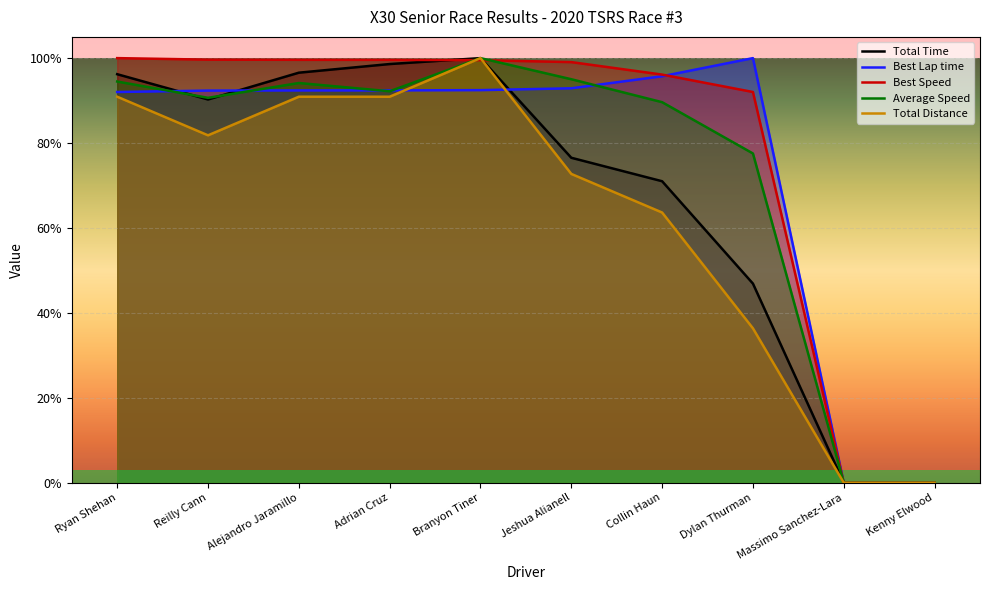

Is the value of Best Lap time at Jeshua Alianell greater than the value of Total Distance at Ryan Shehan?

Yes